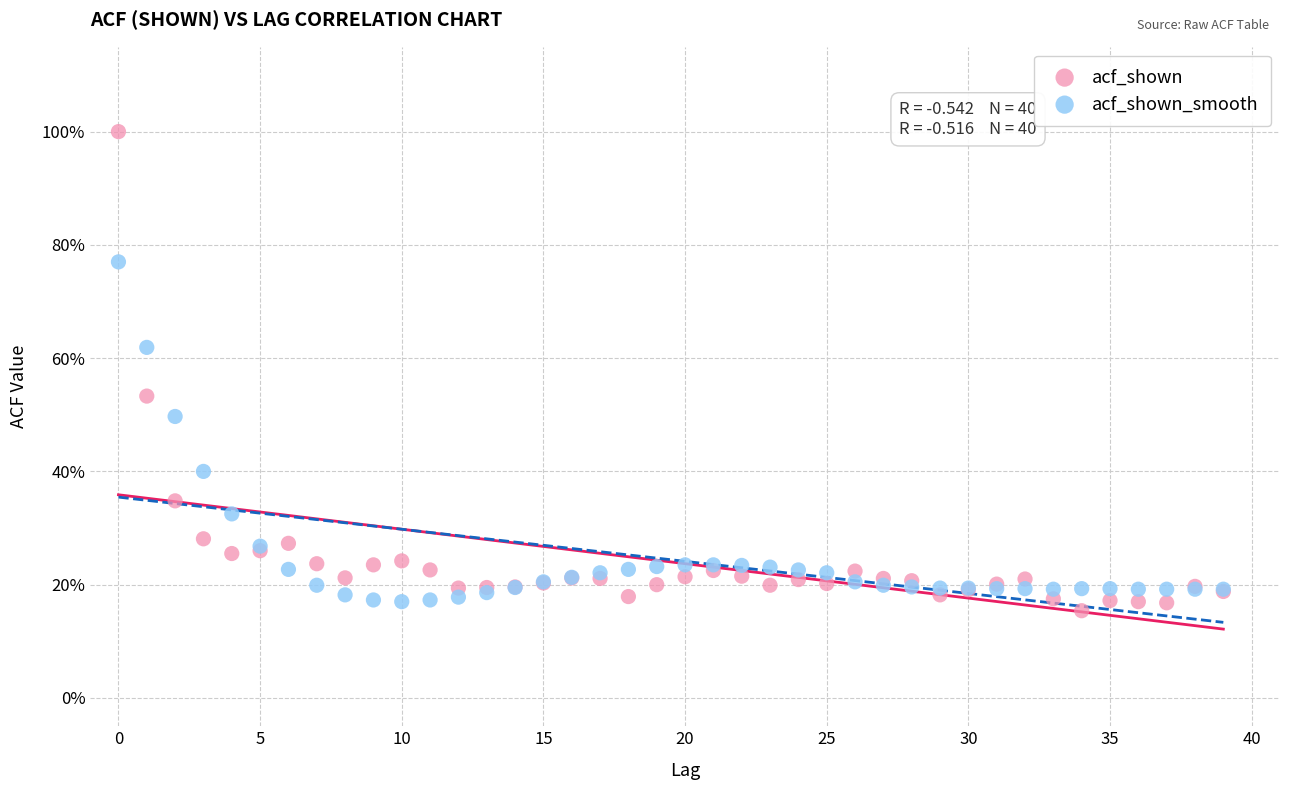

Which series reaches the minimum Y coordinate?

acf_shown